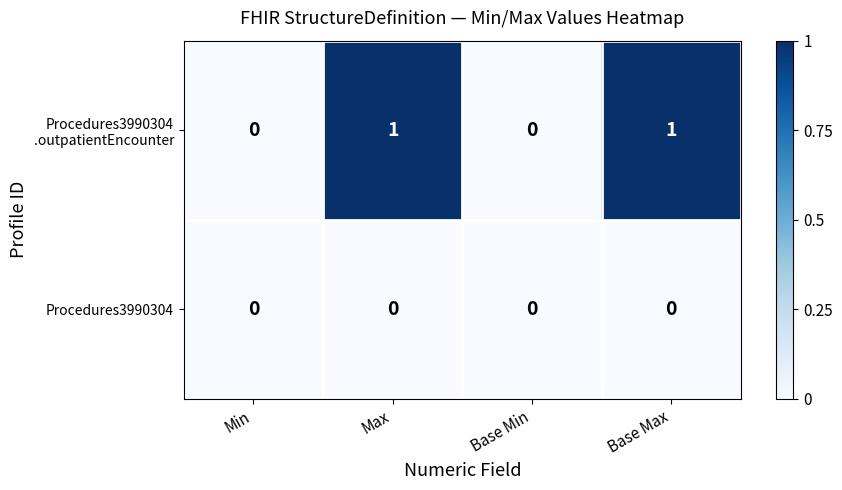

The value of Procedures3990304 at Min is 0. True or false?

True